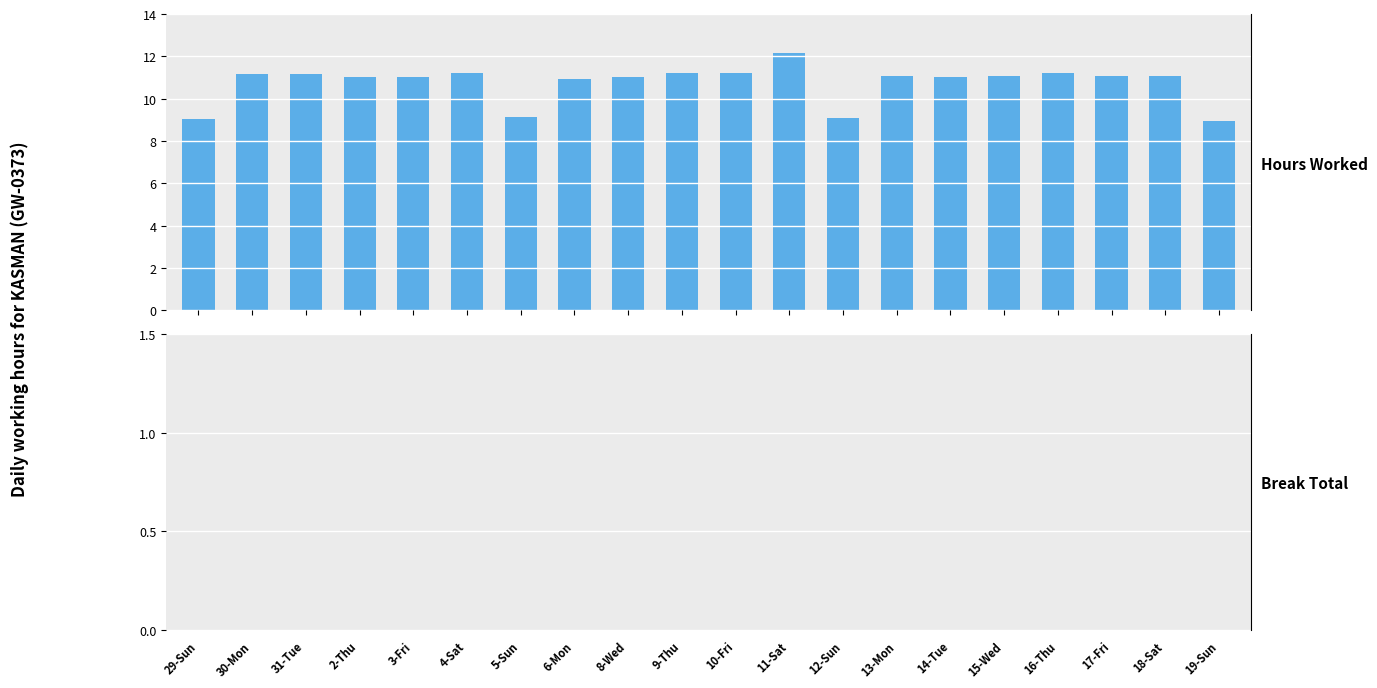

What are all the series names shown in the legend?

Hours Worked, Break Total